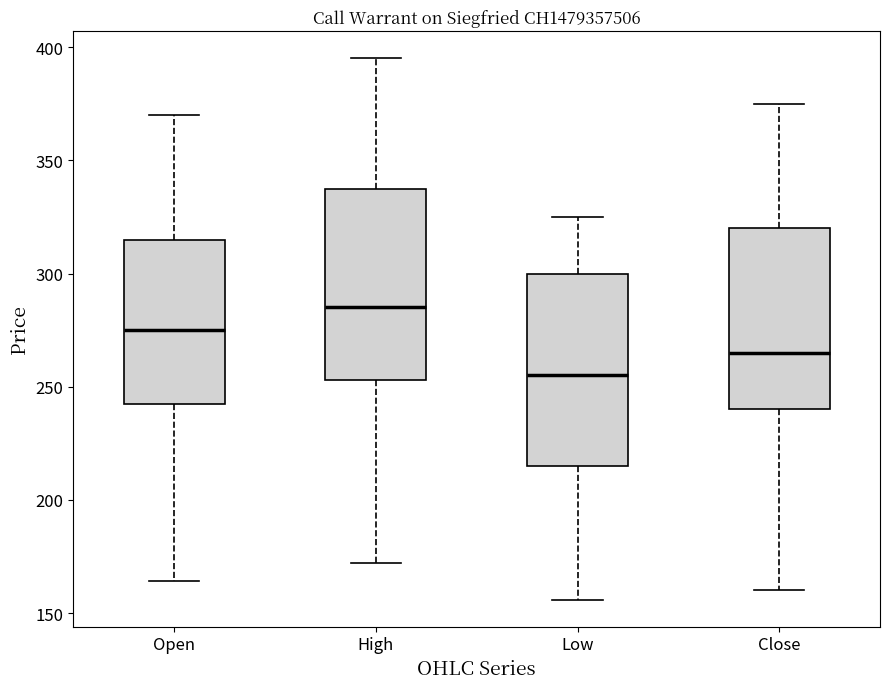

Where does the median line of the box for Close sit on the y-axis? The values are not printed on the chart, so give them approximately, as read against the axis.

265